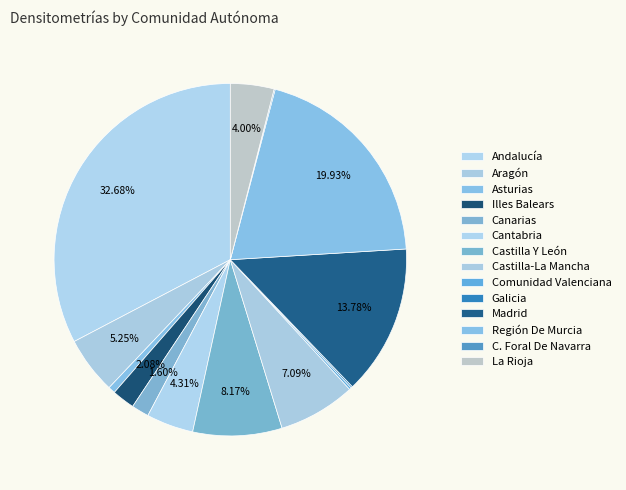

What percentage is the La Rioja slice, to the nearest percent?

4%